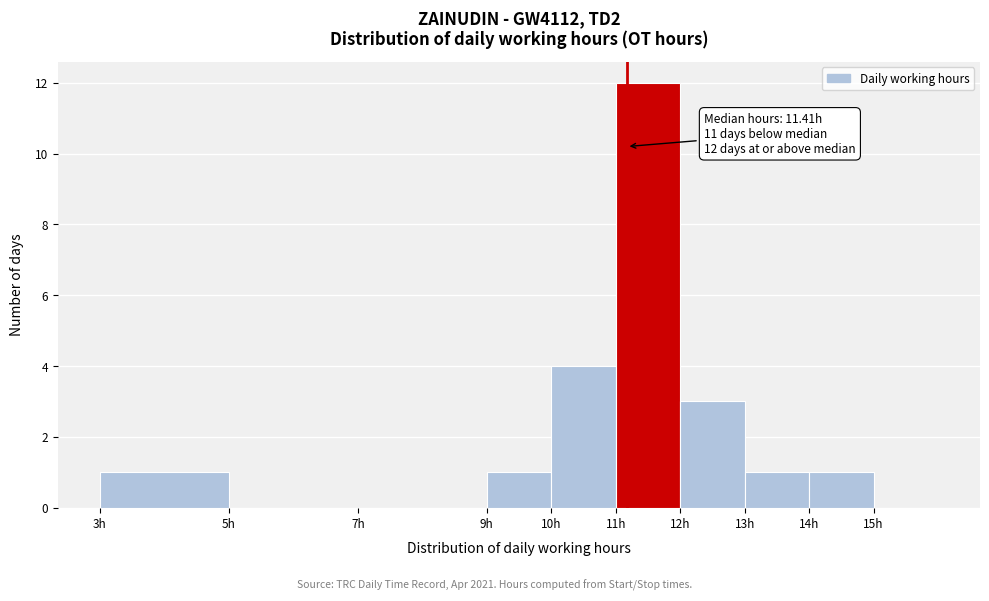

Over which range of the x-axis is the bar tallest?

11 to 12